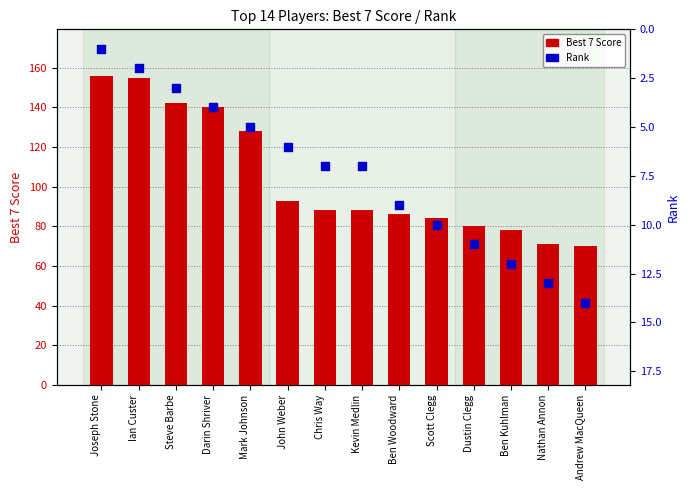

Which series reaches the minimum Y coordinate?

Rank